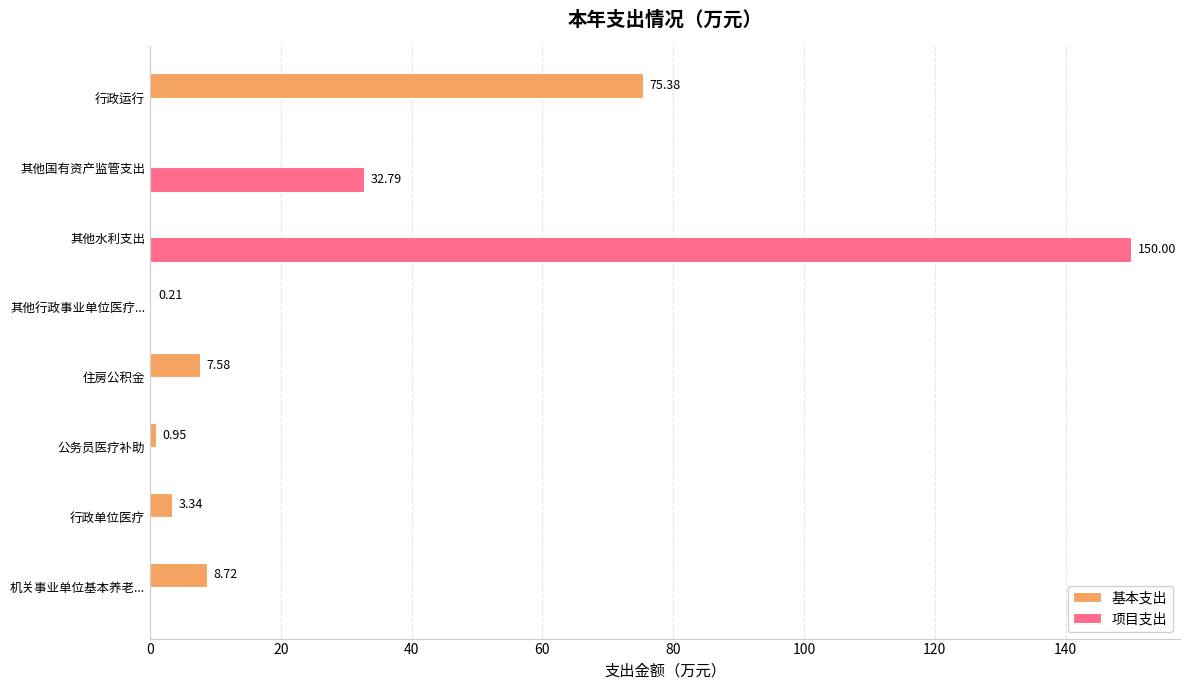

Count the number of categories in the chart.

8